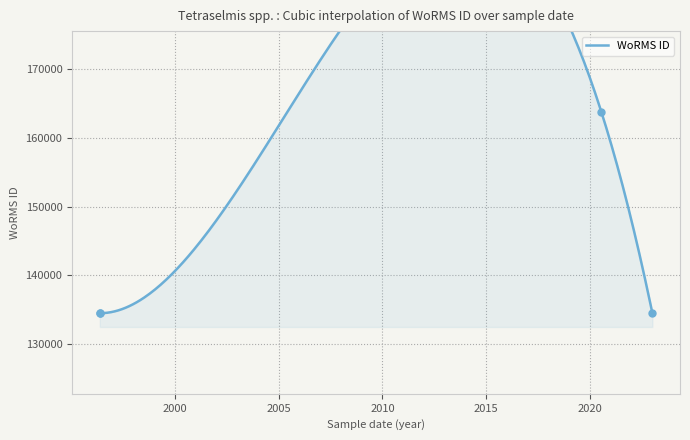

Which has a higher value, 1996-05-24 or 2020-07-15?

2020-07-15